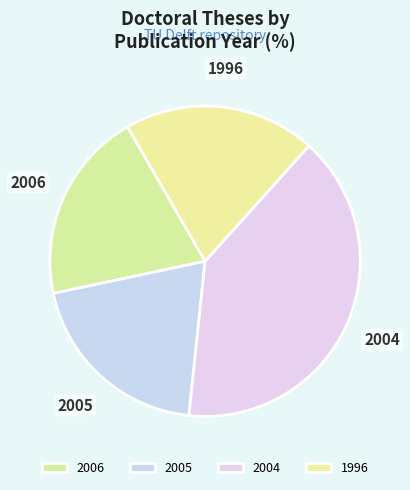

Approximately how many times larger is the value at 2006 compared to 2005?

1.0